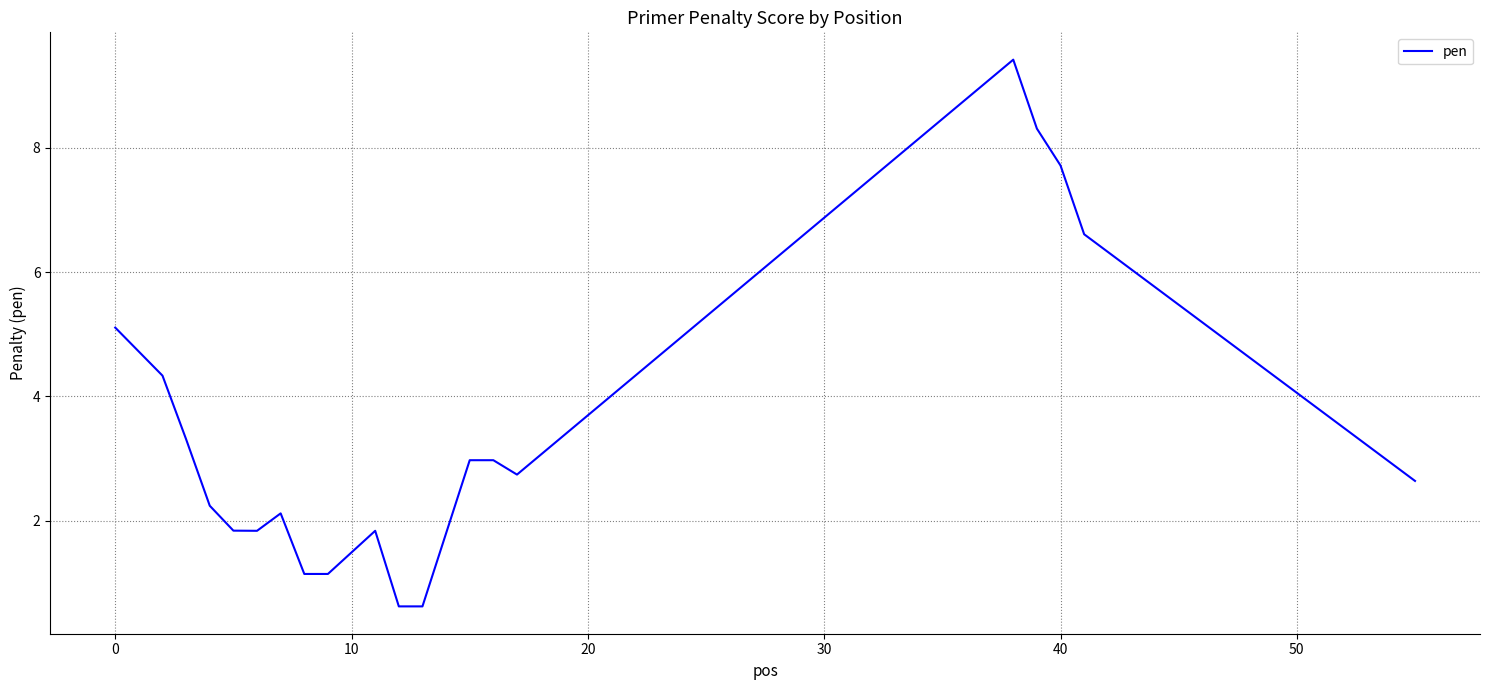

What is the smallest value displayed?

0.6